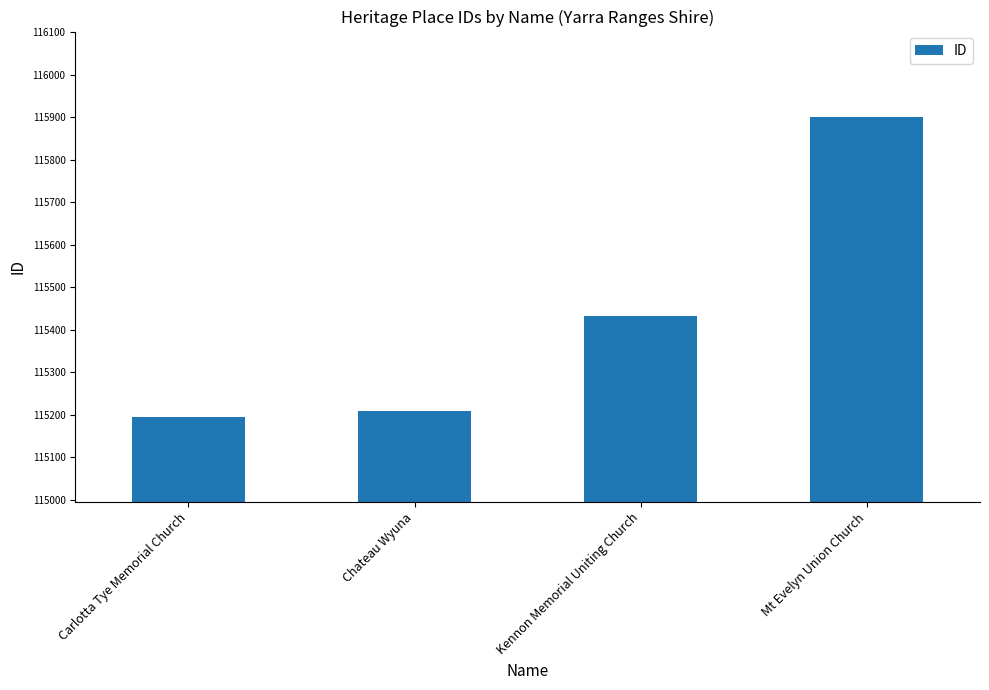

Is it true that the value at Carlotta Tye Memorial Church is 115195?

True